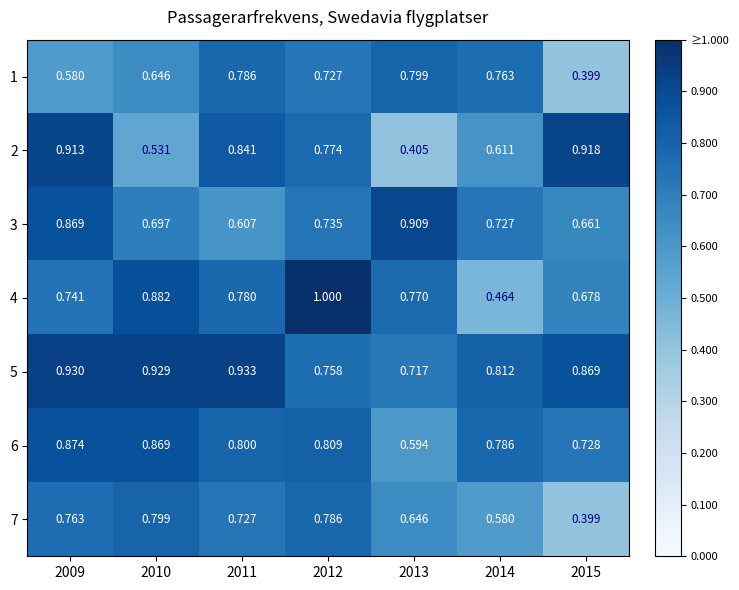

At how many categories does at least one series exceed 0?

7